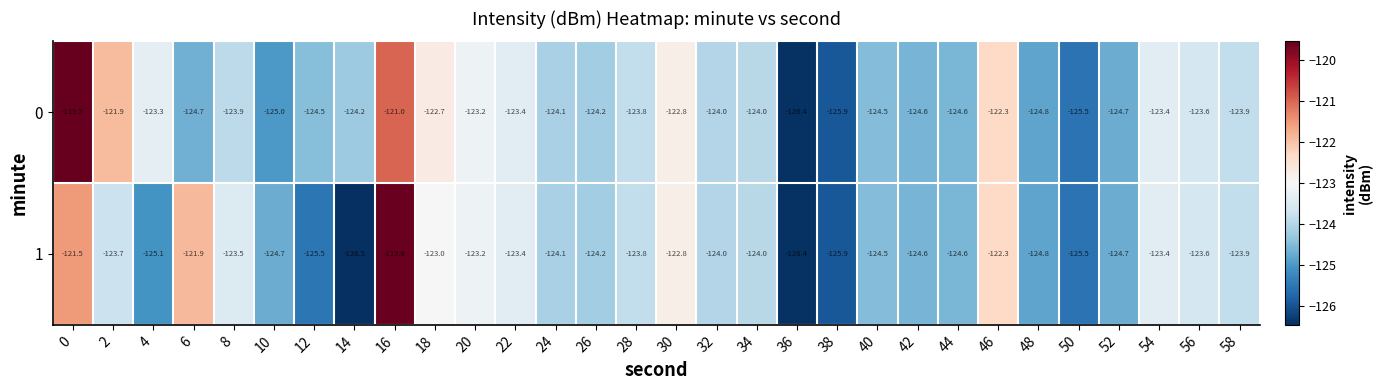

What is the sum of all 0 values?

-3714.4